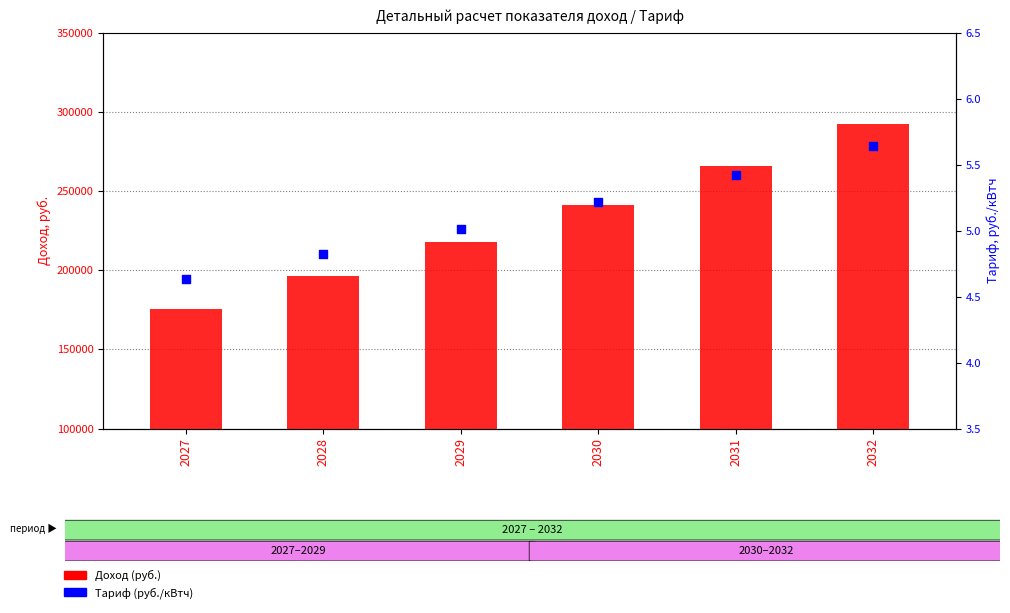

What are all the series names shown in the legend?

Доход (руб.), Тариф (руб./кВтч)